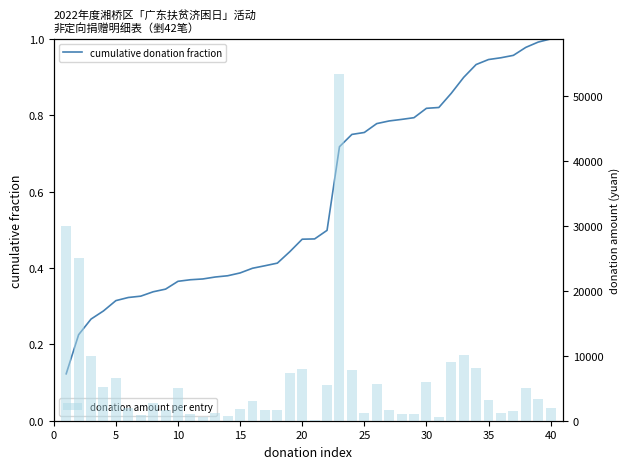

Is the value of donation amount per entry at 21 greater than the value of cumulative donation fraction at 31?

Yes